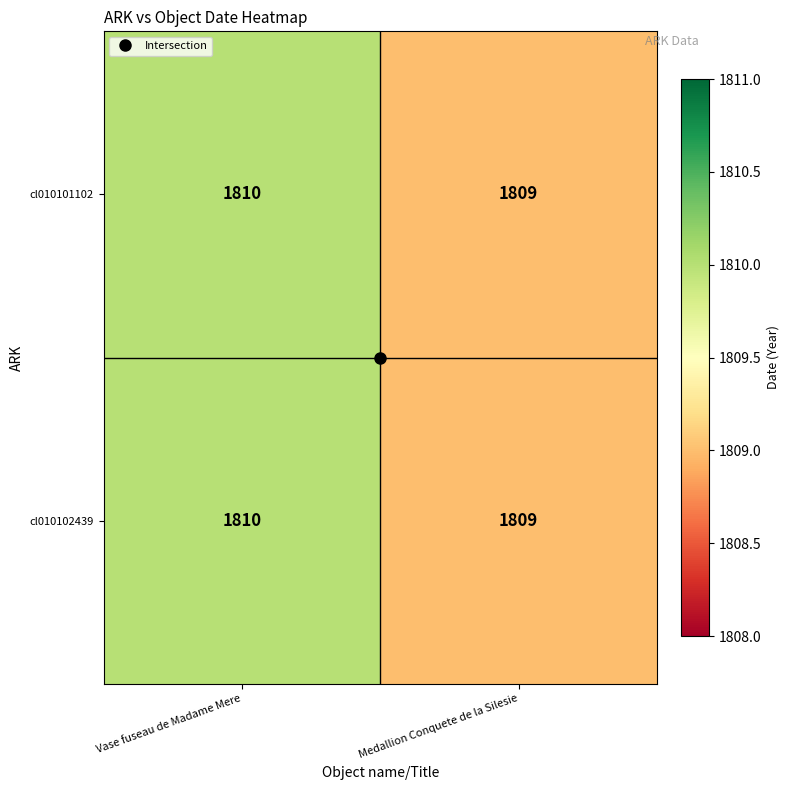

Which label corresponds to the smallest value in the chart?

Medallion Conquete de la Silesie